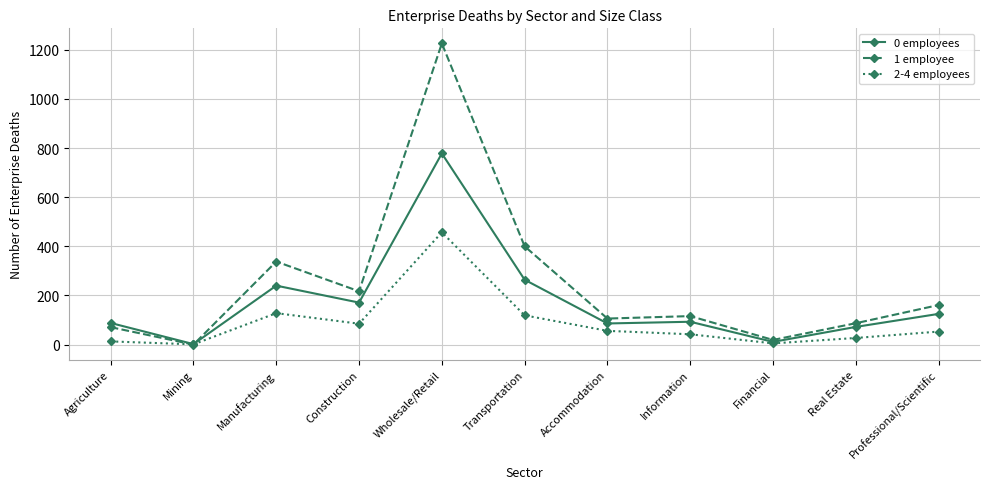

What is the difference between the maximum and minimum values in the 1 employee series?

1226